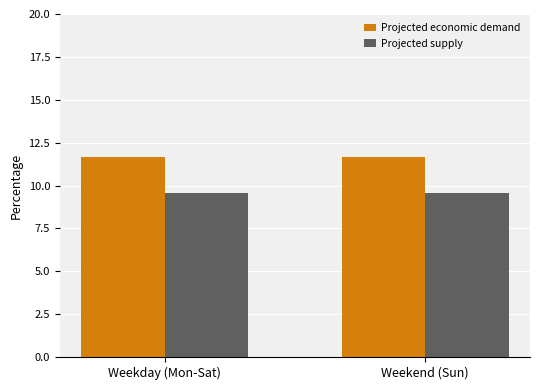

True or false: Projected supply has a value of 4.3 at Weekday (Mon-Sat).

False